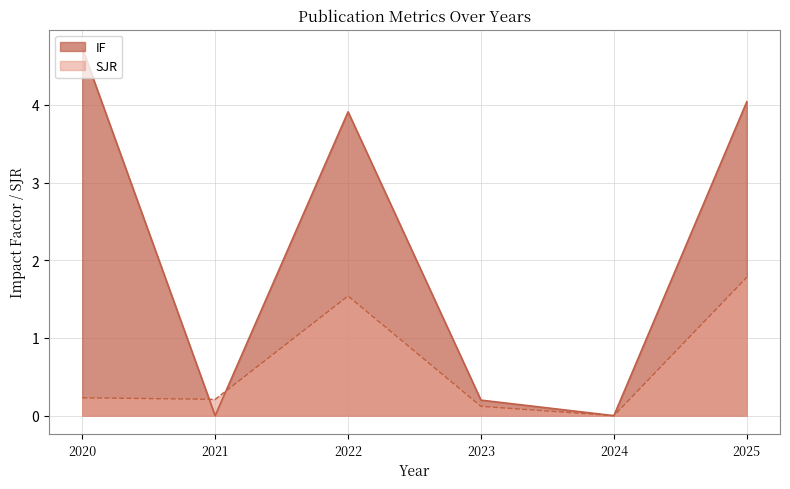

What is the difference between the highest and lowest values at 2020?

4.5